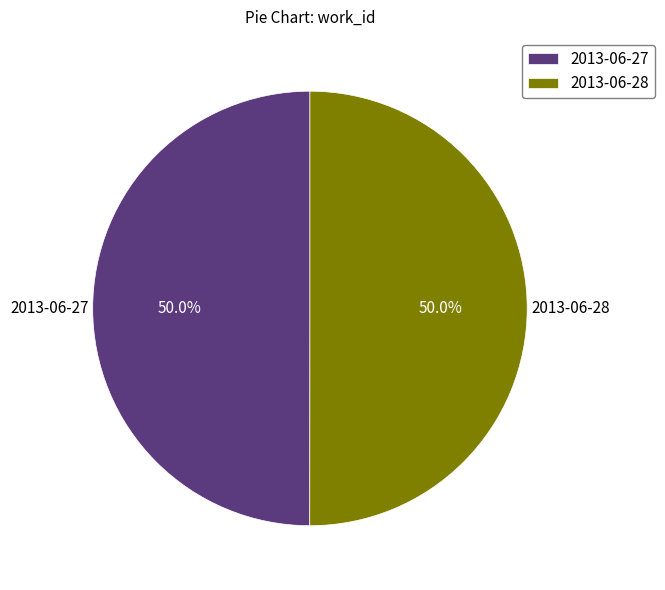

To the nearest percent, what is the combined percentage of 2013-06-28 and 2013-06-27?

100%